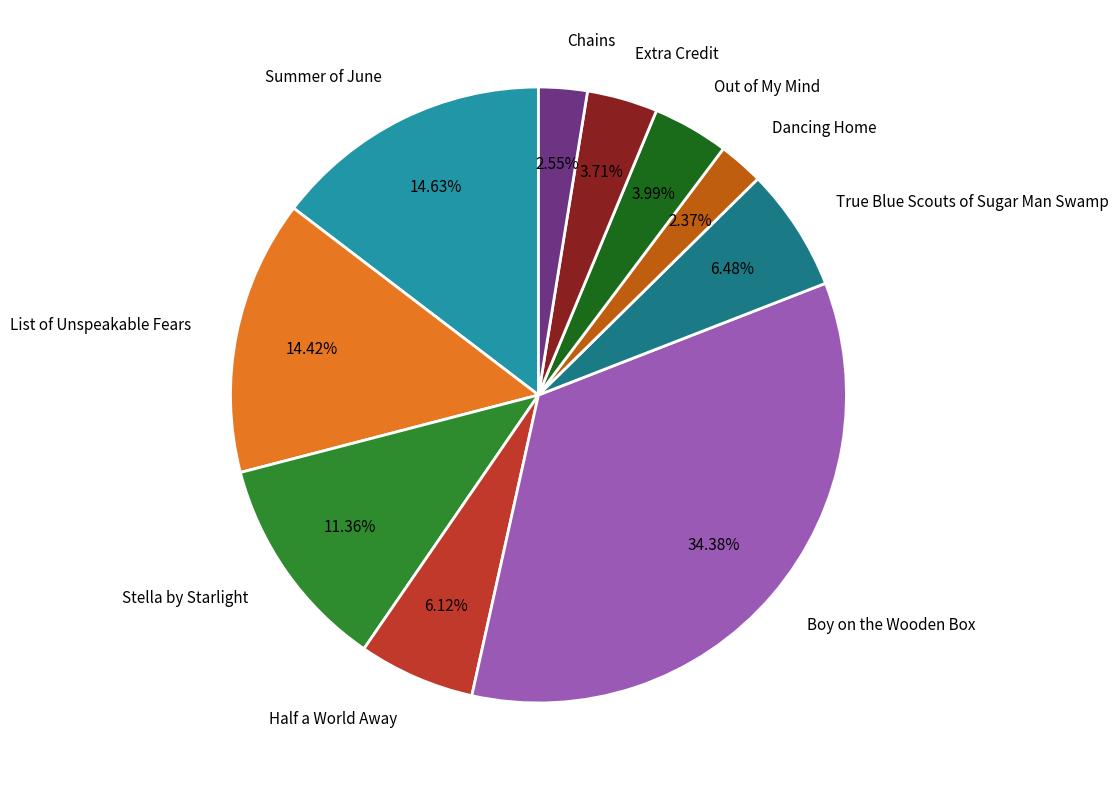

Combined, what portion of the pie is Dancing Home and Extra Credit?

6.1%